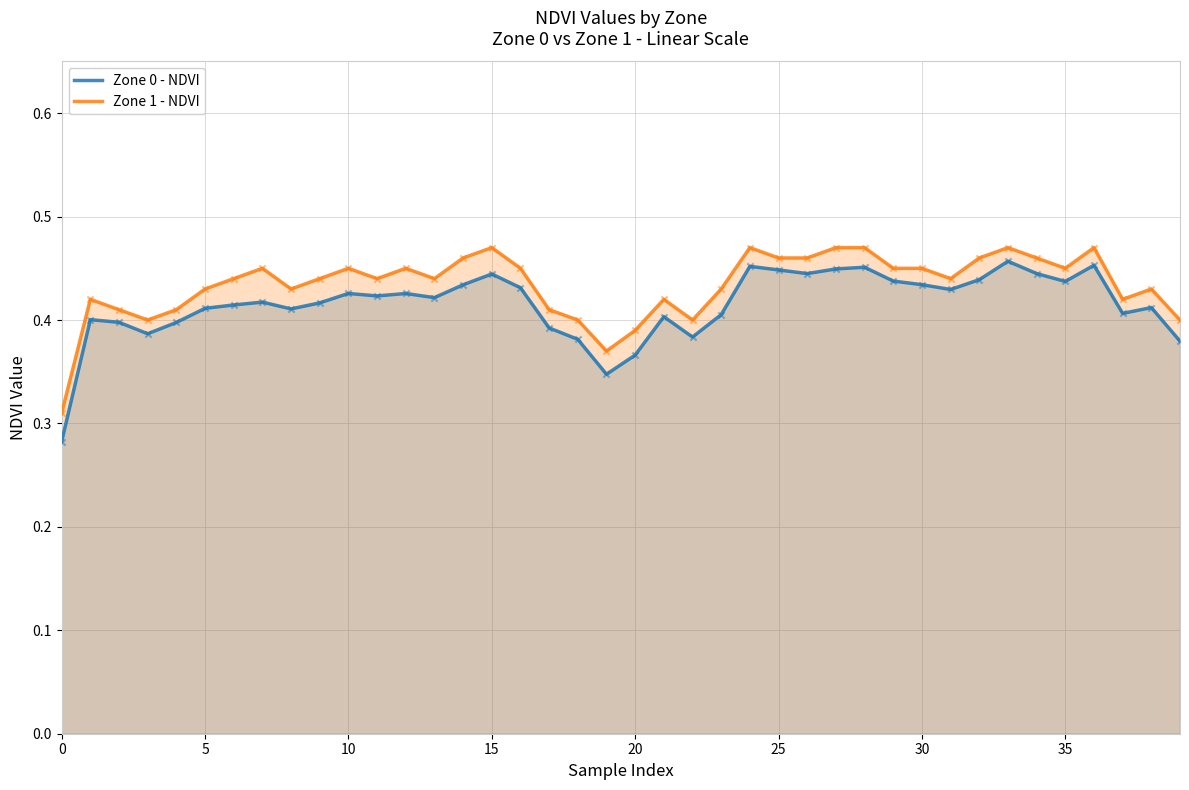

Which series has the largest total across all categories?

Zone 1 - NDVI